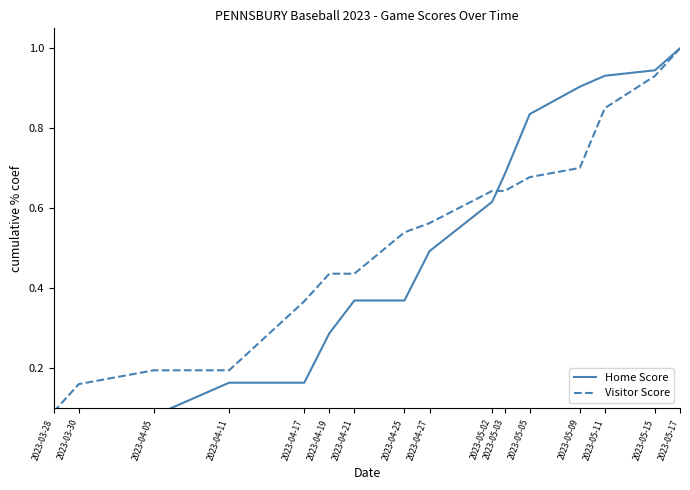

What is the difference between the highest and lowest values at 2023-04-27?

0.1